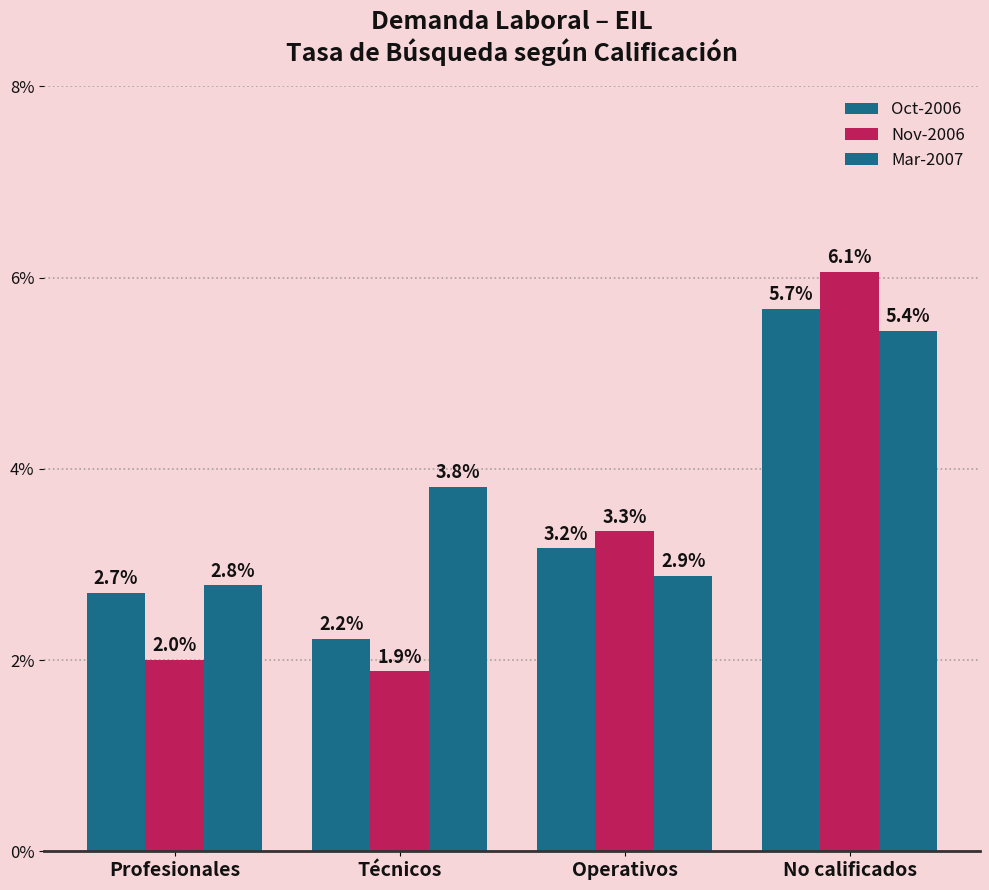

How many values in the Oct-2006 series are below 3?

2